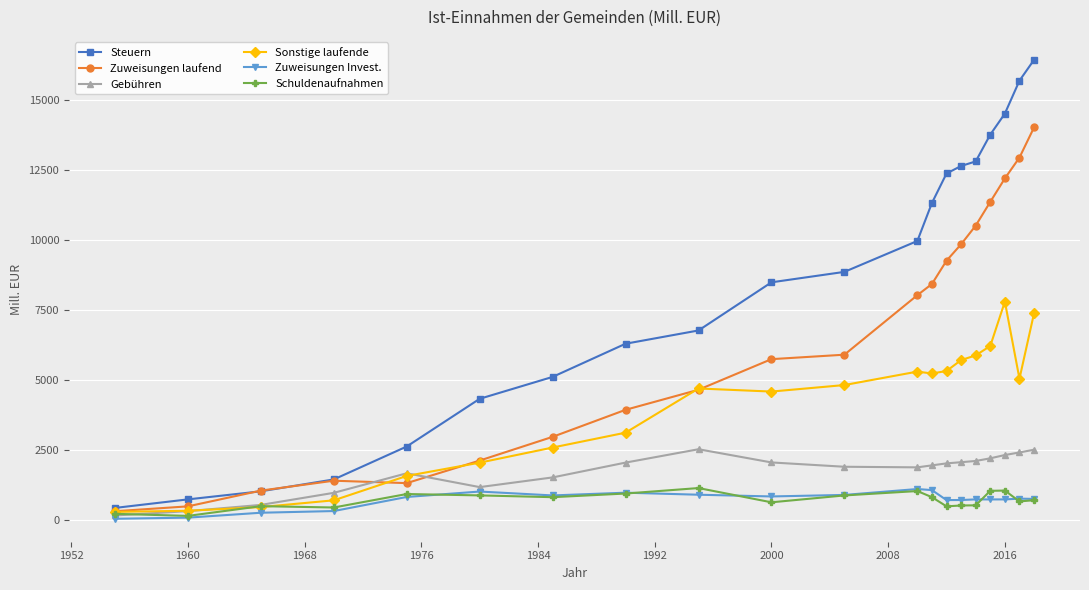

What is the value of the Schuldenaufnahmen point at the 11th from the left?

864.4